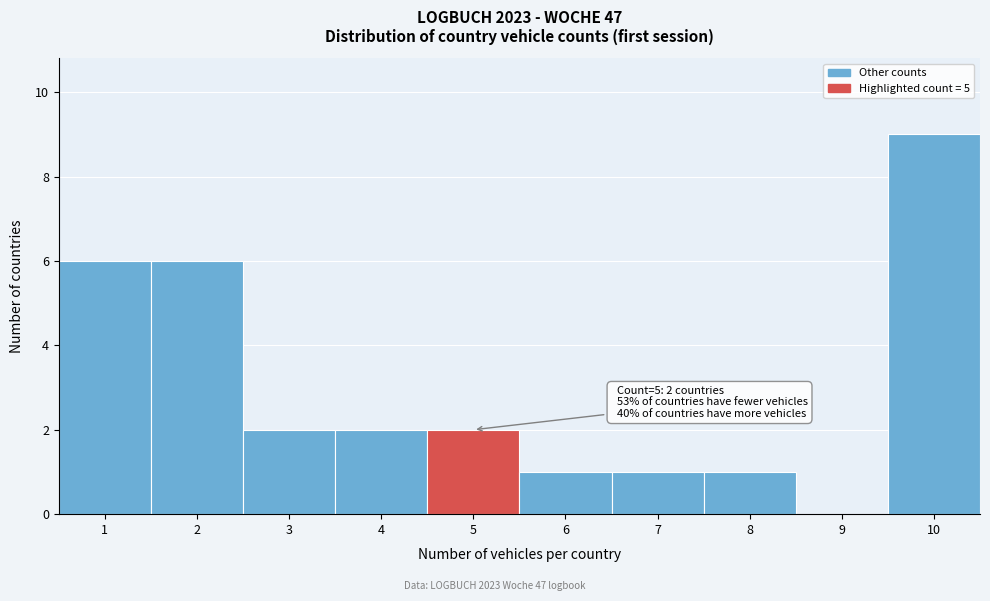

Which range on the x-axis has the tallest bar?

9.5 to 10.5